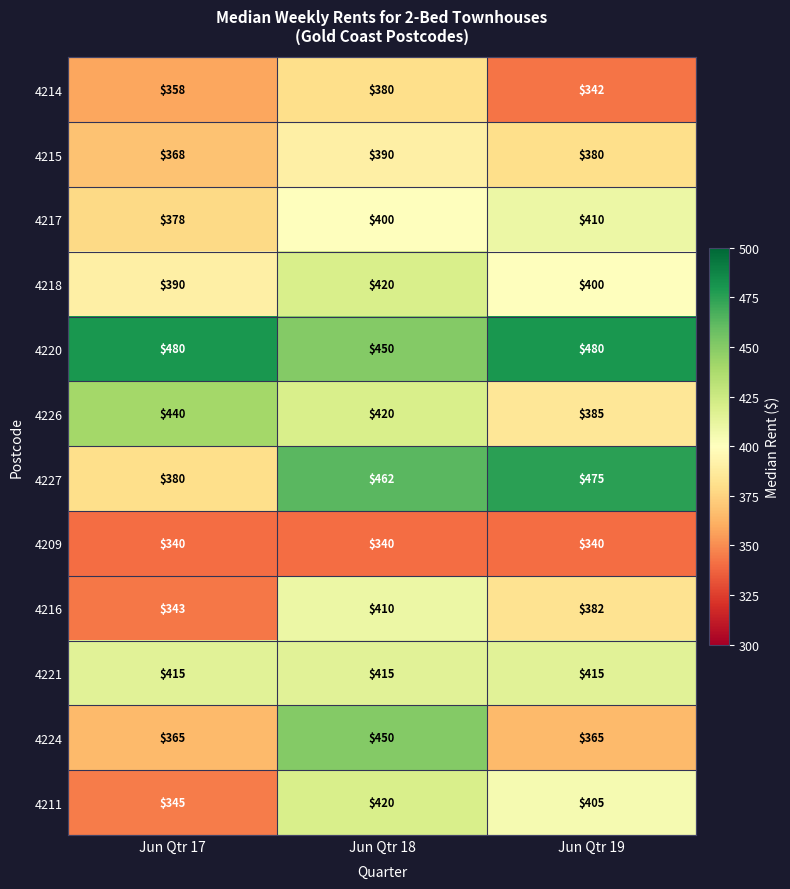

What value does the 4214 series have at Jun Qtr 18, to the nearest 10?

380